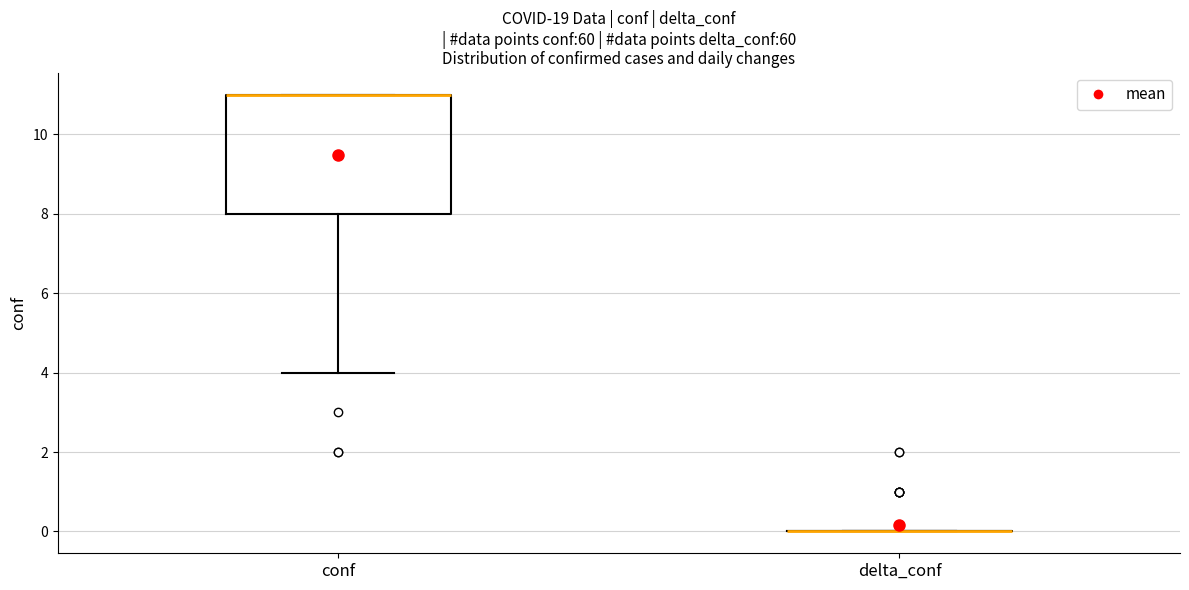

Where is the lower edge of the box for conf on the y-axis? The values are not printed on the chart, so give them approximately, as read against the axis.

8